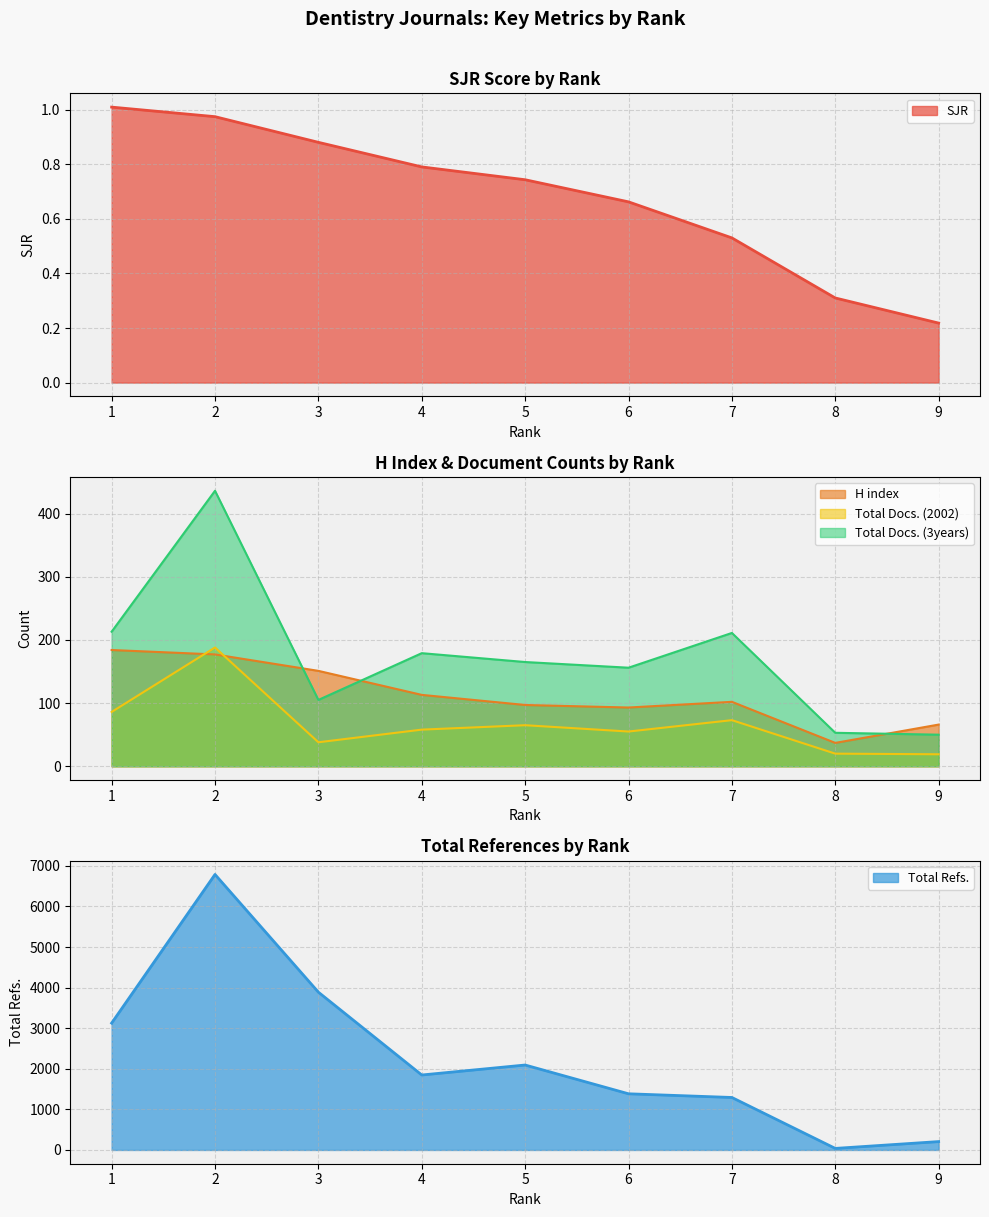

Where is Total Docs. (3years) nearest to the value 243?

1